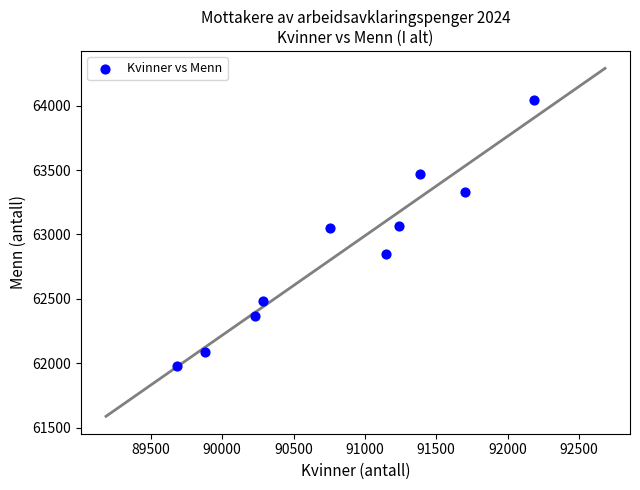

What is the average Y value?

62873